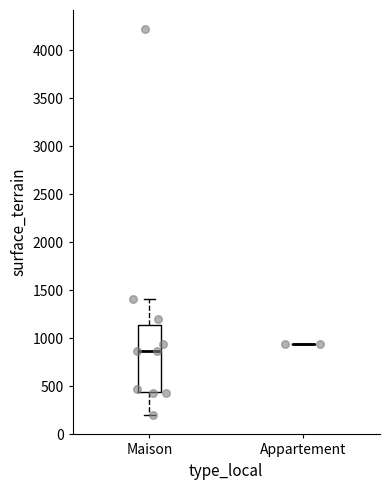

Reading left to right, read every box against the y-axis: the position of its median line, the range the box covers, and the ends of its whiskers. The values are not printed on the chart, so give them approximately, as read against the axis.

Maison: median 850, box 450 to 1150, whiskers 200 to 1400
Appartement: box collapsed to a line at 950, whiskers 950 to 950